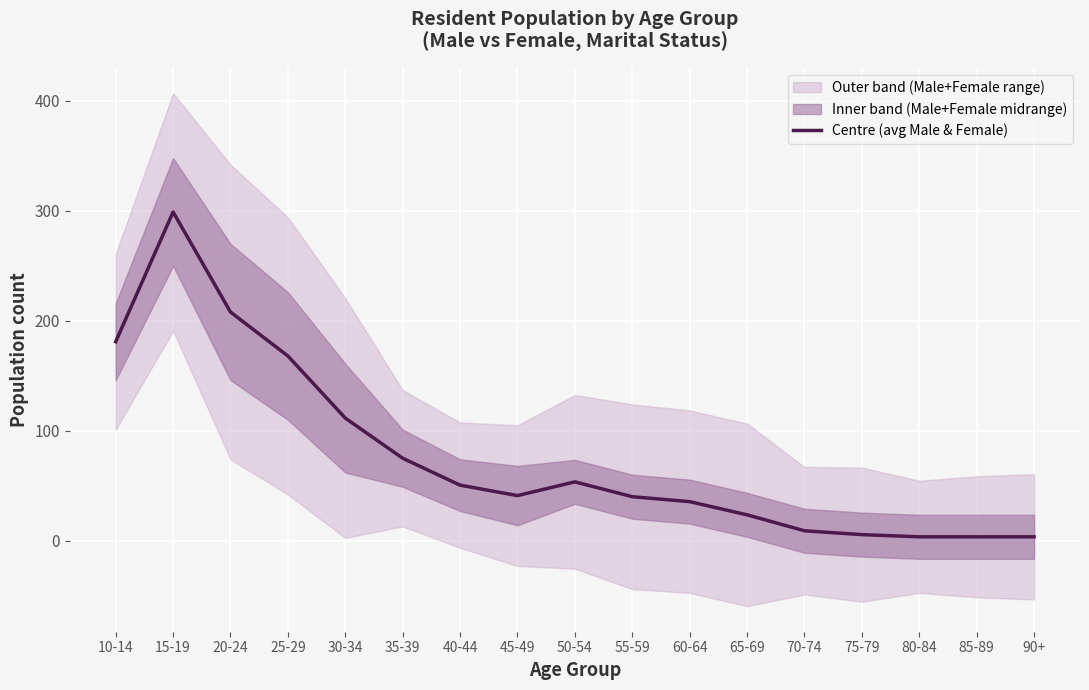

Where does the data first go above 41?

10-14